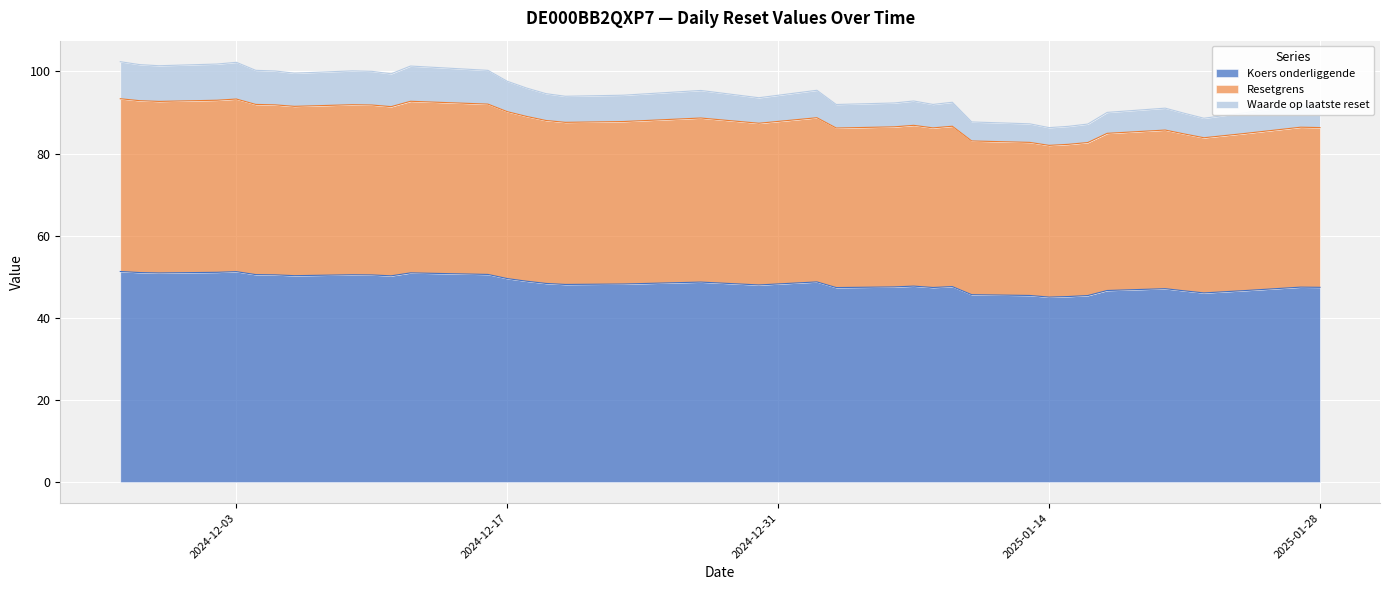

What is the sum of the Koers onderliggende values at 2025-01-13 and 2024-12-18?

94.4